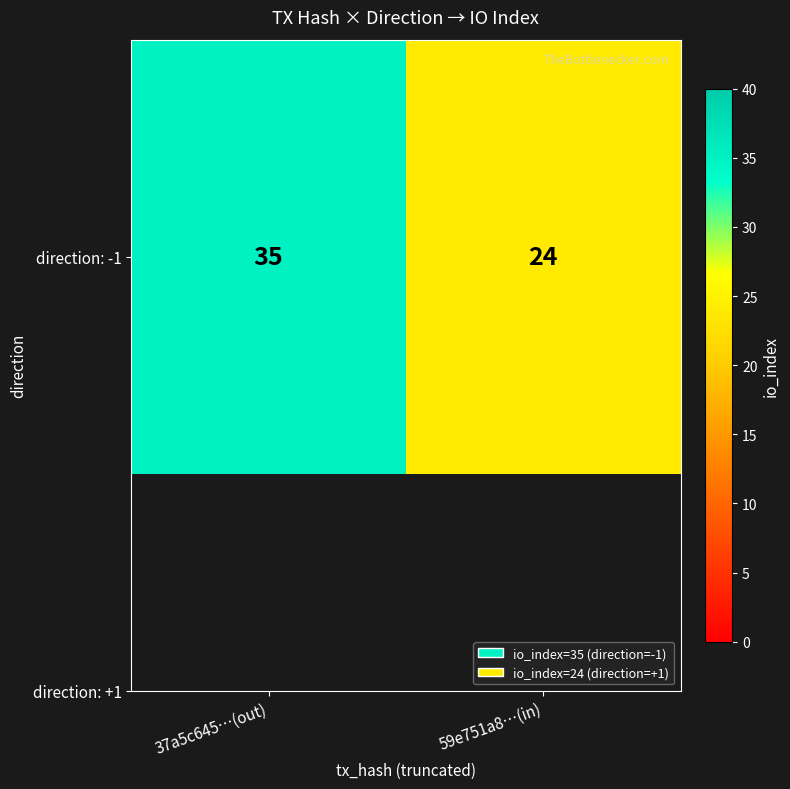

What is the change in value from 37a5c645…(out) to 59e751a8…(in)?

-11